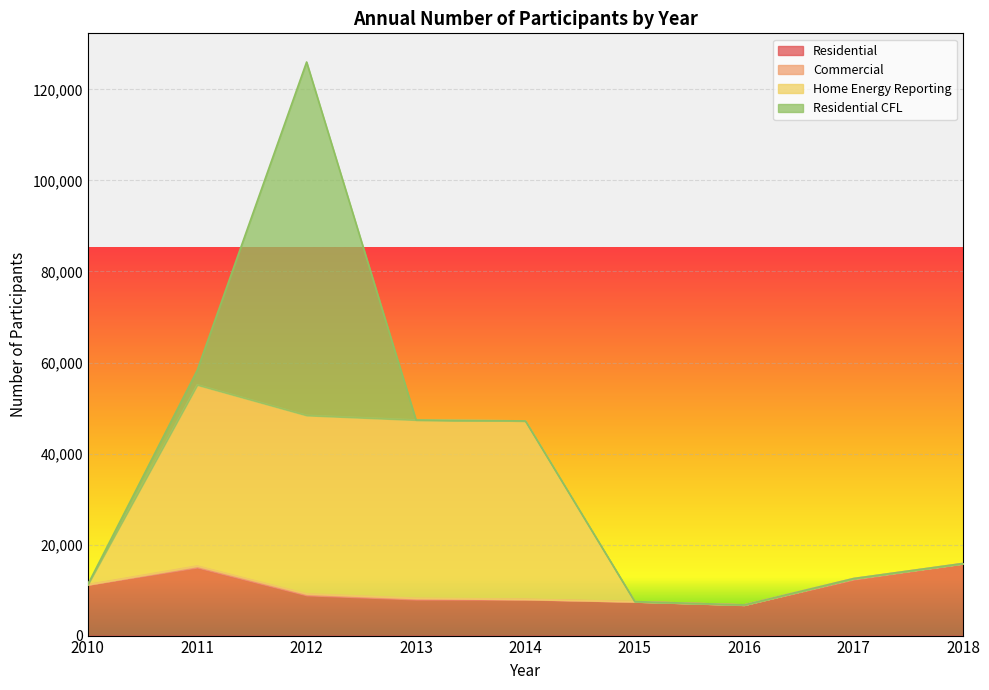

Rank the series at 2015 from lowest to highest value.

Residential, Home Energy Reporting